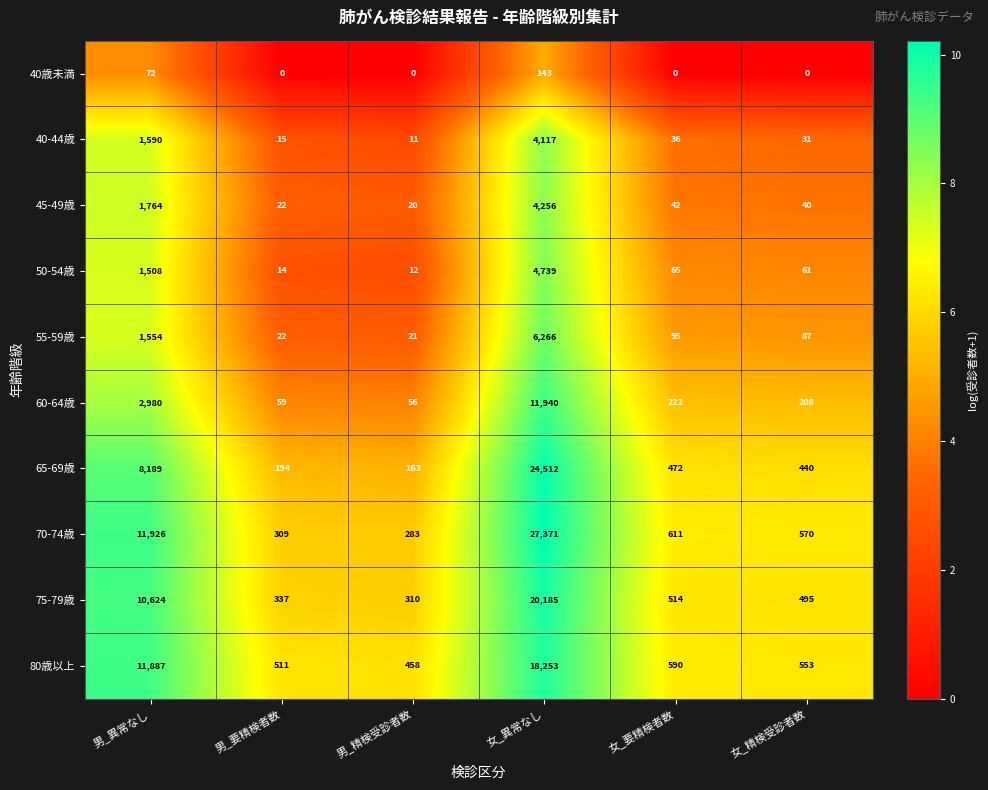

What is the difference between the 45-49歳 values at 女_精検受診者数 and 女_異常なし?

4216